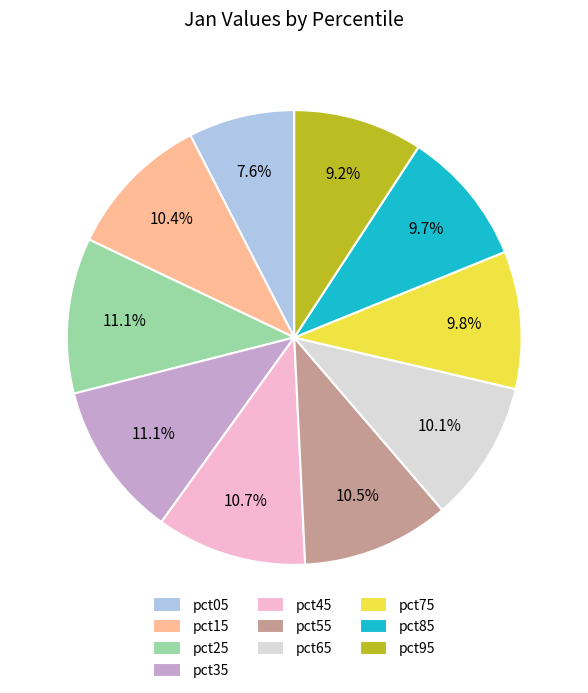

To the nearest percent, what is the difference between the pct95 and pct75 slice percentages?

1%